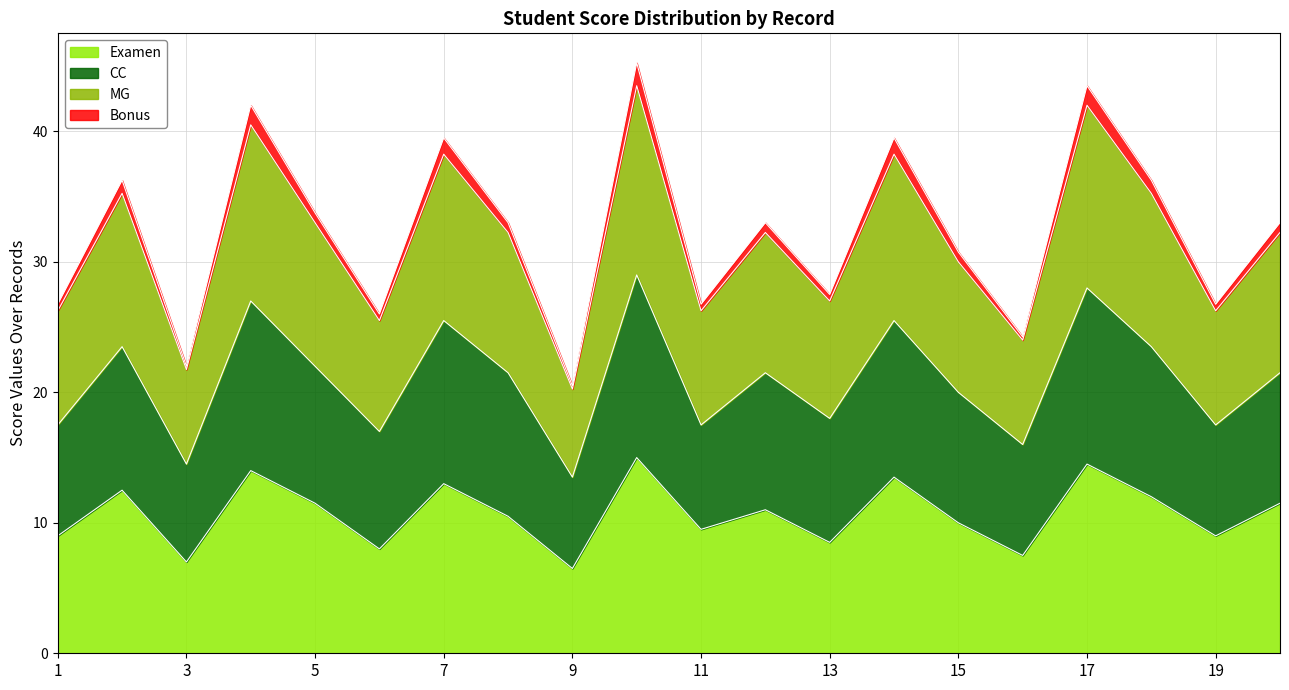

What is the highest value of the Examen series?

15.0